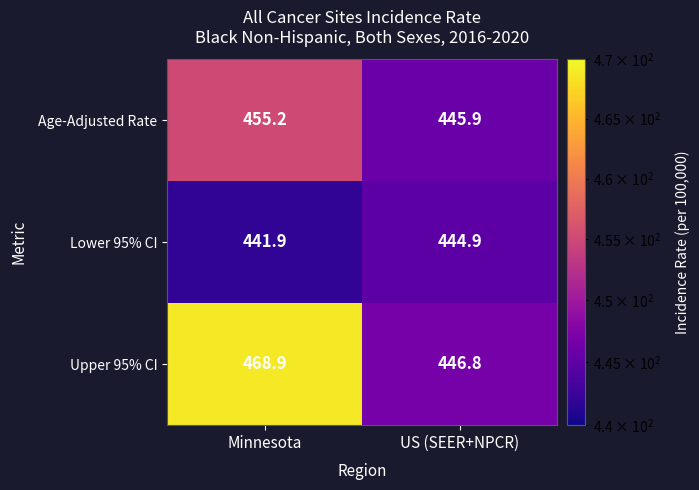

What is the difference between the maximum and minimum values in the Age-Adjusted Rate series?

9.3